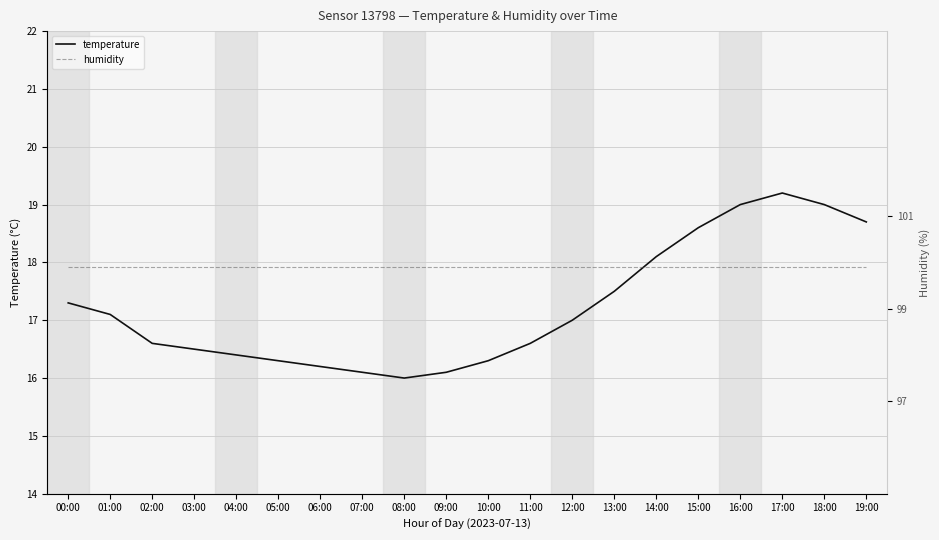

How many values in the temperature series are below 17?

10